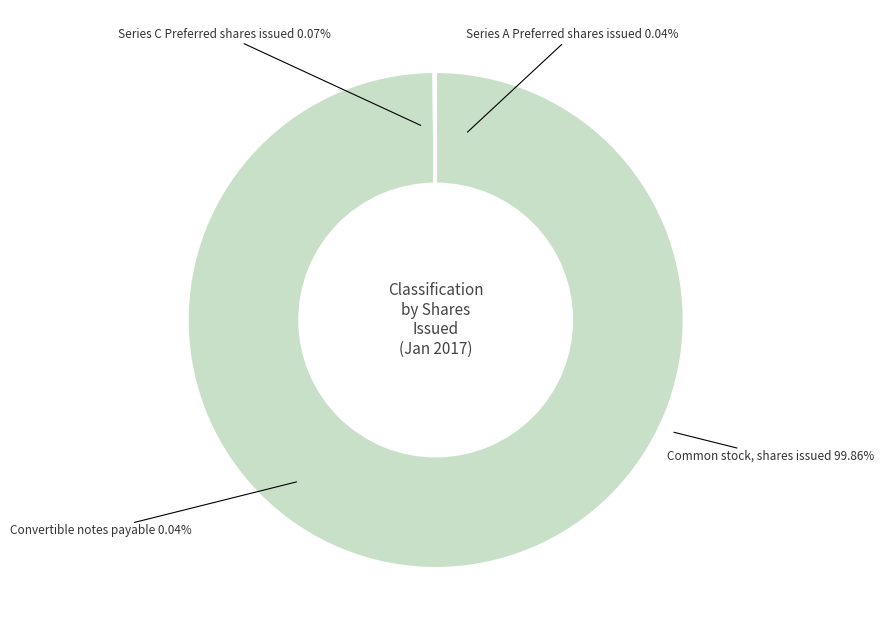

Which category has the biggest portion of the pie?

Common stock, shares issued